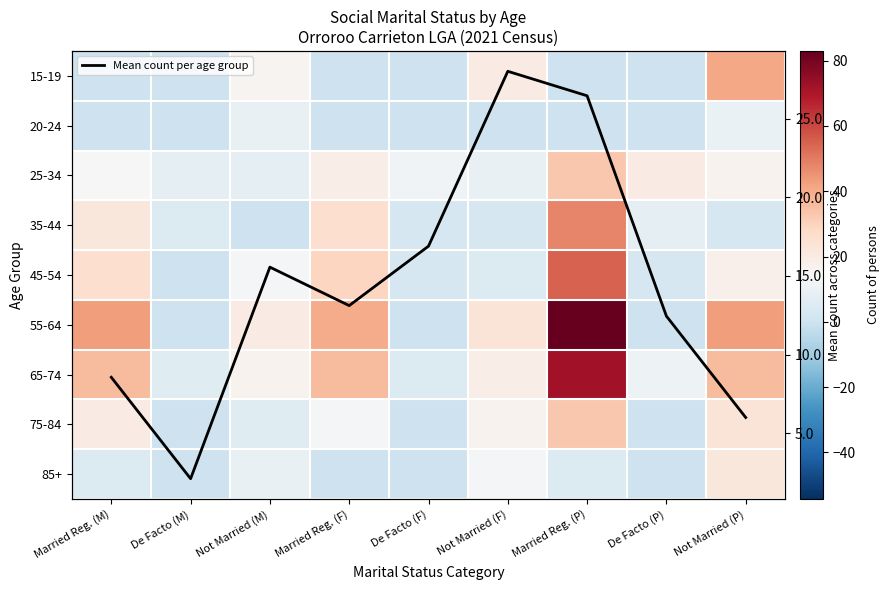

True or false: 65-74 has a value of 27.2 at Married Reg. (P).

False